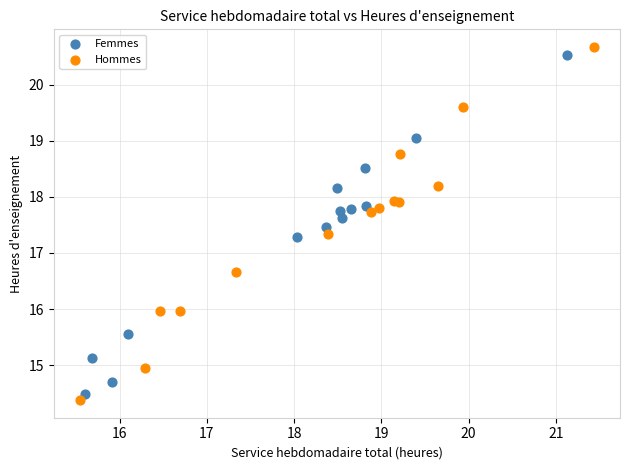

What are all the series names shown in the legend?

Femmes, Hommes